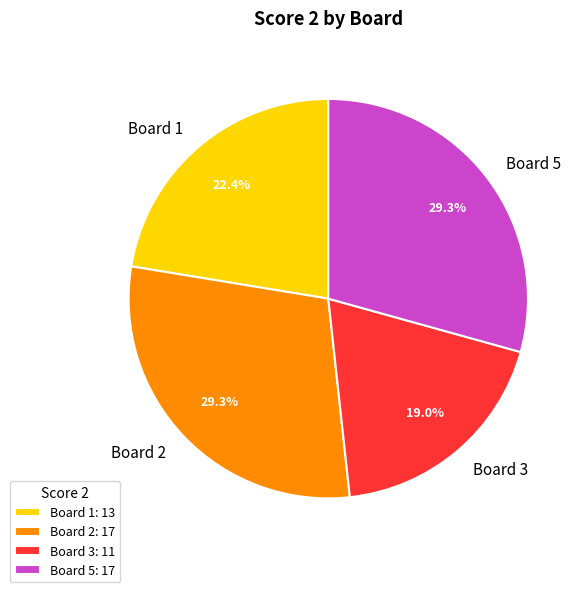

Do Board 3 and Board 1 together represent more than half of the pie?

No